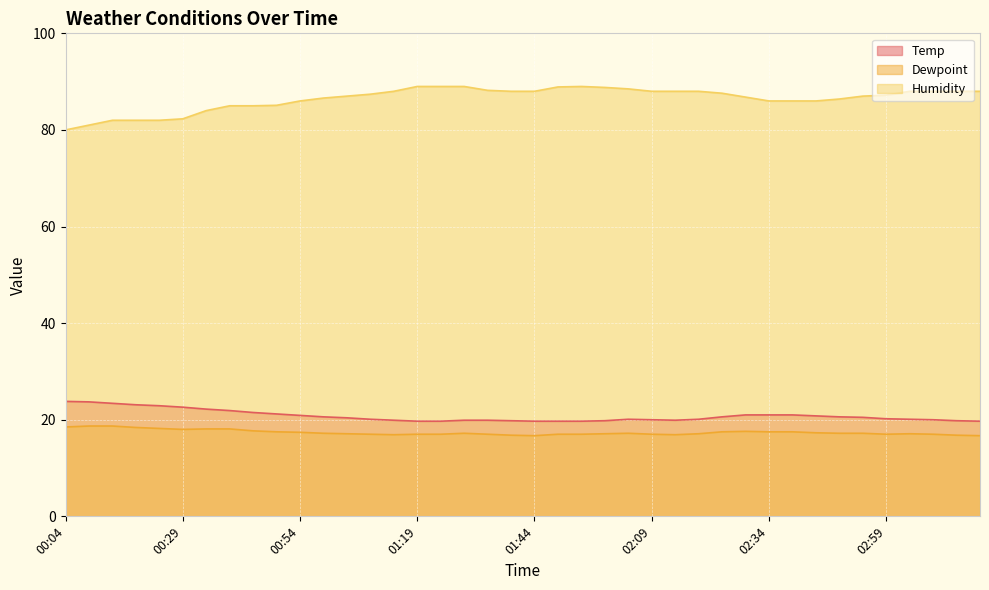

Is it true that Temp equals 33.9 at 00:14?

False